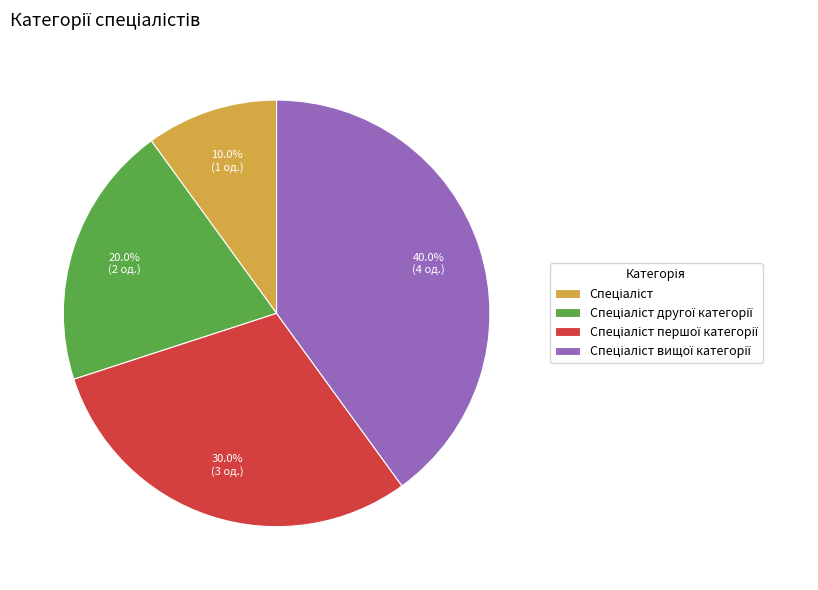

Does any single category account for the majority?

No